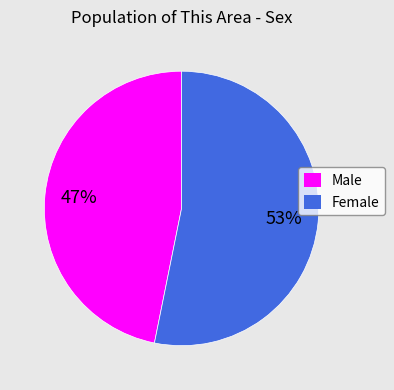

What is the ratio of the value at Male to the value at Female?

0.9